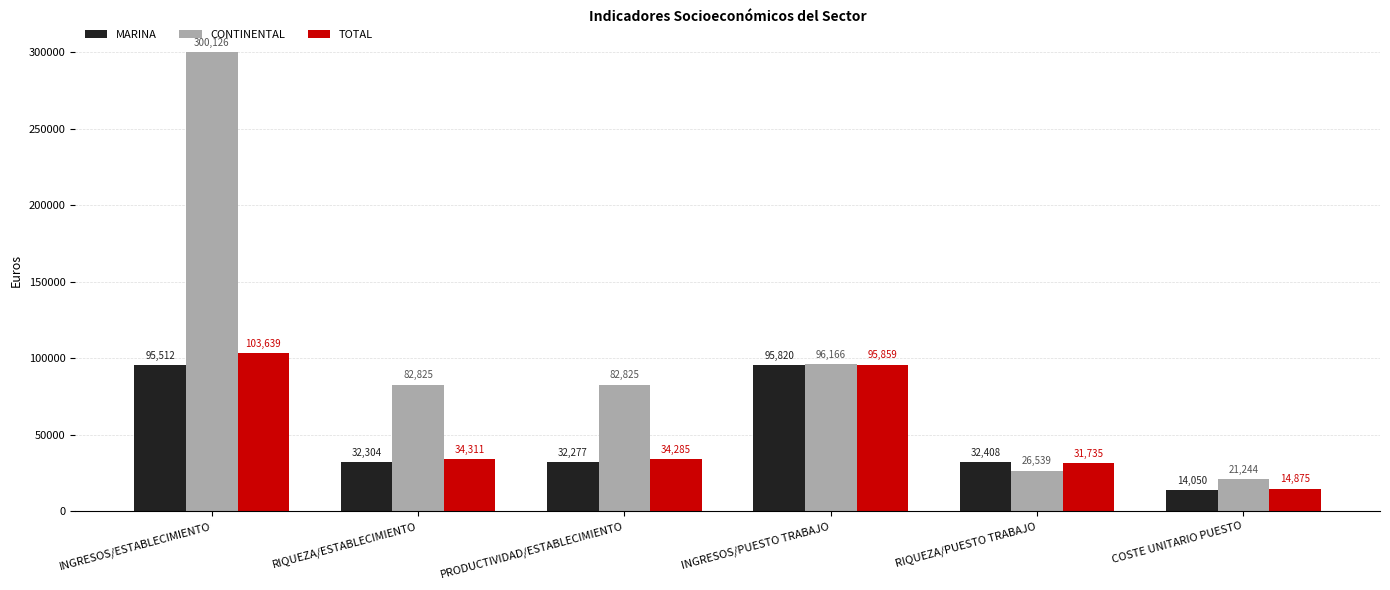

At RIQUEZA/PUESTO TRABAJO, list the series in order from smallest to largest.

CONTINENTAL, TOTAL, MARINA